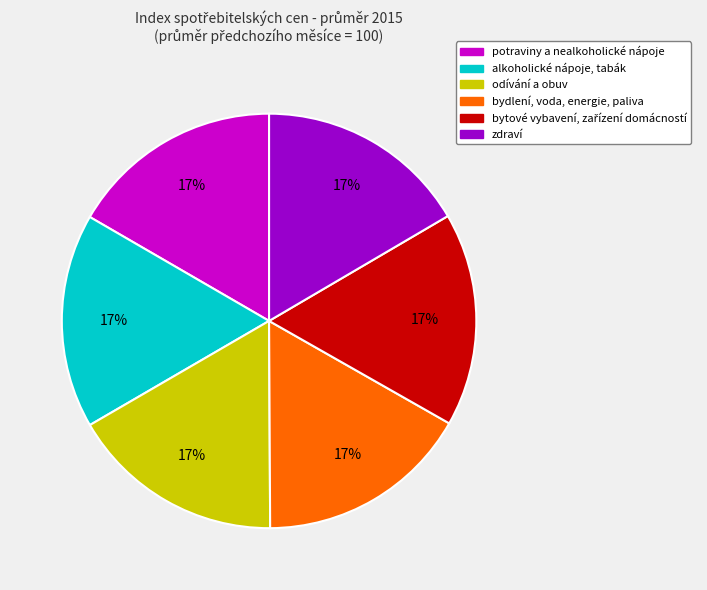

Does bydlení, voda, energie, paliva represent more than half of the total?

No